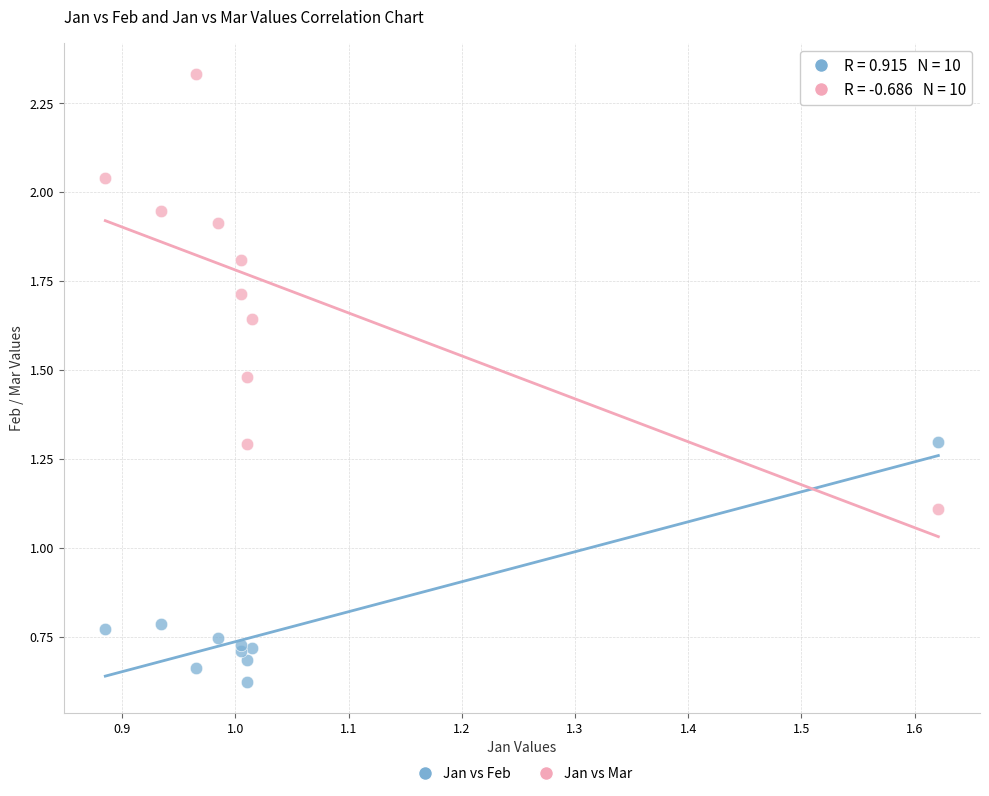

Across all series, what Y value is closest to 1?

1.1